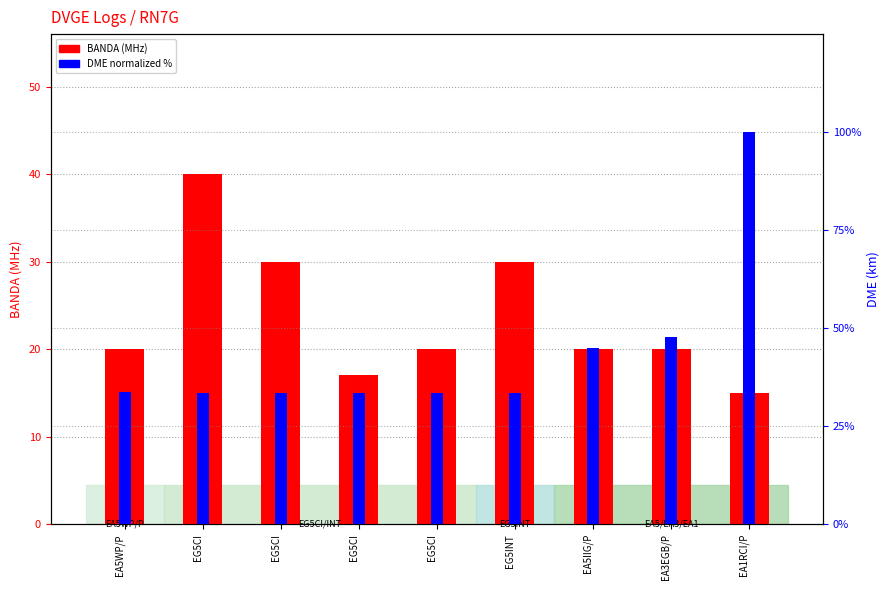

Reading left to right, extract all data points from this chart.

BANDA (MHz): EA5WP/P=20.0	EG5CI=40.0	EG5CI=30.0	EG5CI=17.0	EG5CI=20.0	EG5INT=30.0	EA5IIG/P=20.0	EA3EGB/P=20.0	EA1RCI/P=15.0
DME (normalized %): EA5WP/P=33.7	EG5CI=33.4	EG5CI=33.4	EG5CI=33.4	EG5CI=33.4	EG5INT=33.4	EA5IIG/P=44.9	EA3EGB/P=47.8	EA1RCI/P=100.0